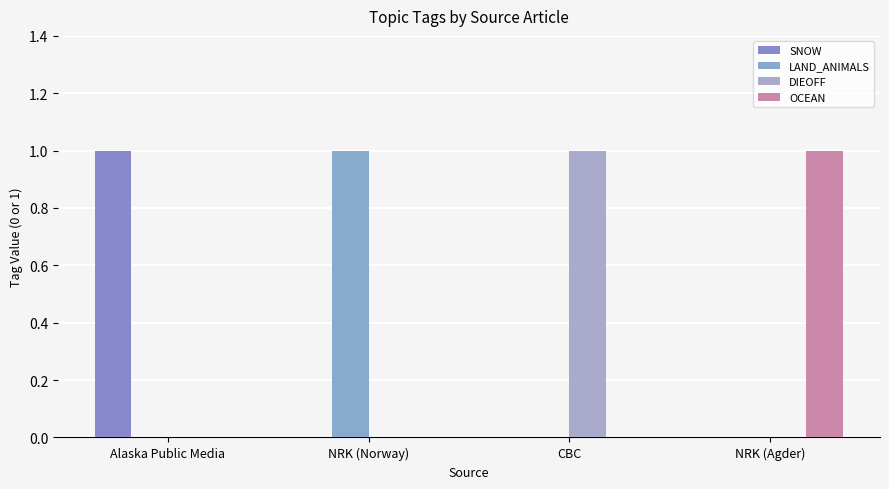

Reading left to right, extract all data points from this chart.

SNOW: 1	0	0	0
LAND_ANIMALS: 0	1	0	0
DIEOFF: 0	0	1	0
OCEAN: 0	0	0	1